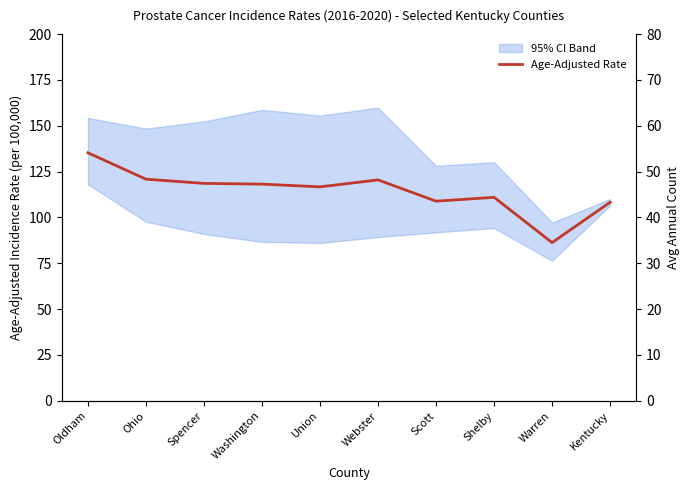

What is the total value across all series at Shelby?

144.0